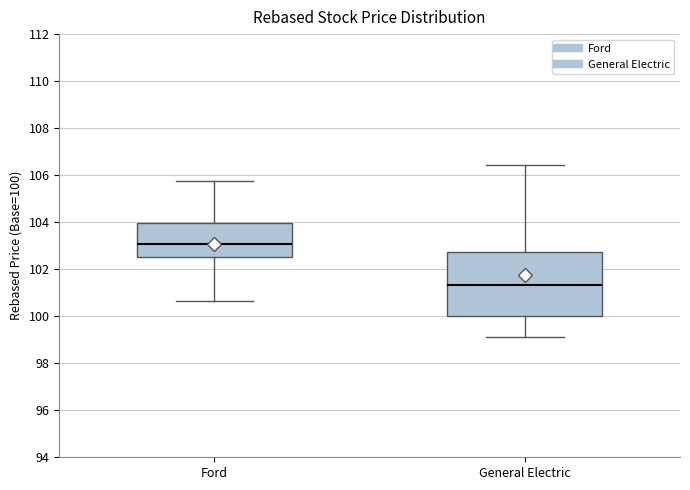

Reading left to right, read every box against the y-axis: the position of its median line, the range the box covers, and the ends of its whiskers. The values are not printed on the chart, so give them approximately, as read against the axis.

Ford: median 103.0, box 102.6 to 104.0, whiskers 100.6 to 105.8
General Electric: median 101.4, box 100.0 to 102.8, whiskers 99.2 to 106.4